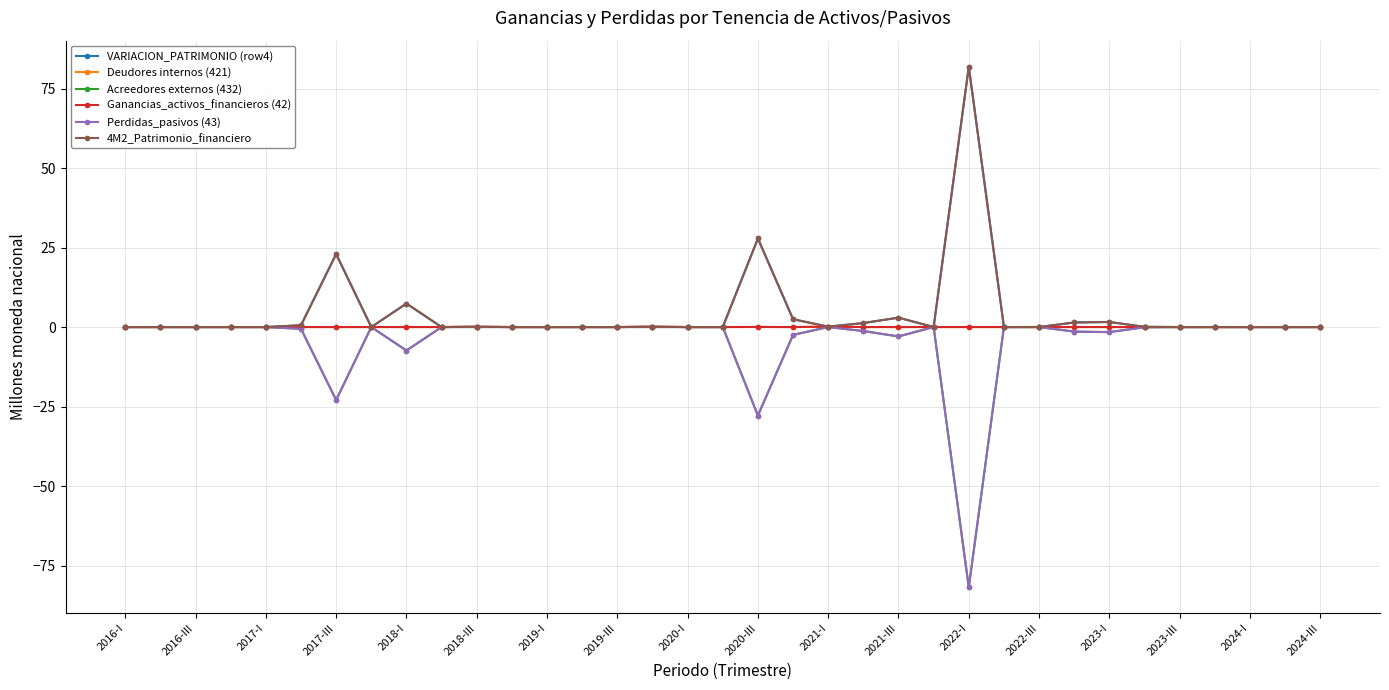

In Perdidas_pasivos (43), how many points are higher than both neighbors (excluding endpoints)?

3